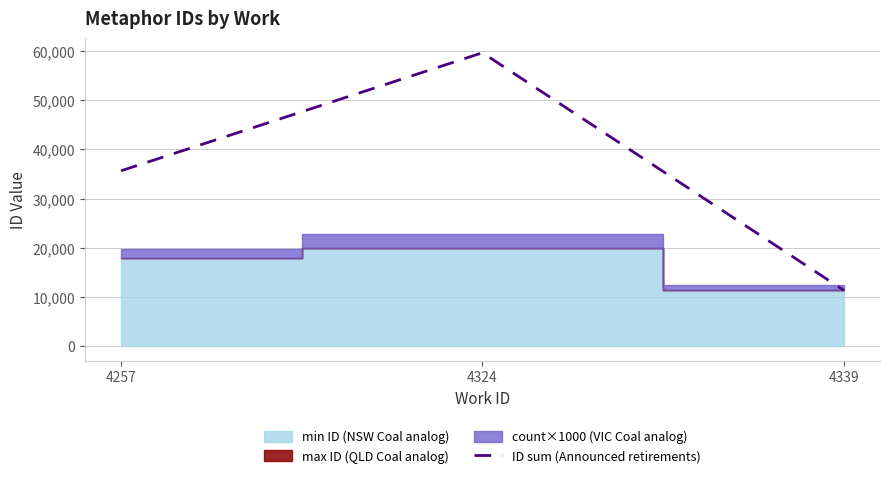

How many lines are shown in the chart?

1